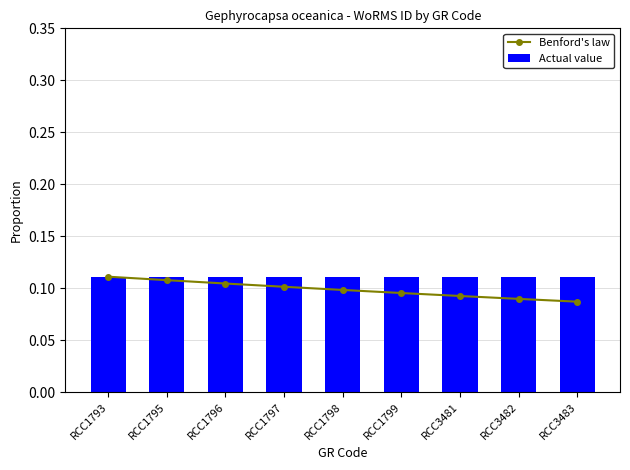

What is the value of the Actual value bar at the 1st from the left?

0.1